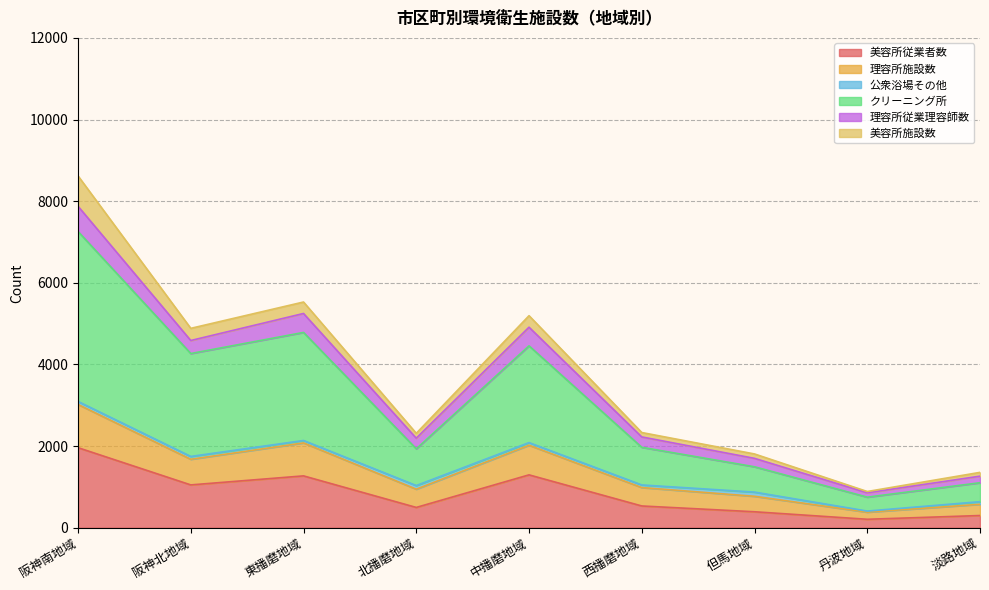

The 美容所従業者数 series shows 534 at 西播磨地域. True or false?

True